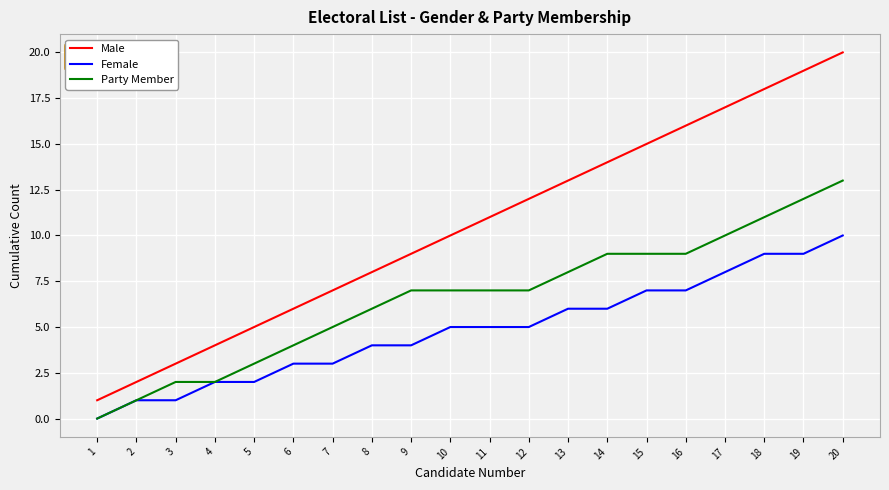

Which series changed the most between 12 and 18?

Male